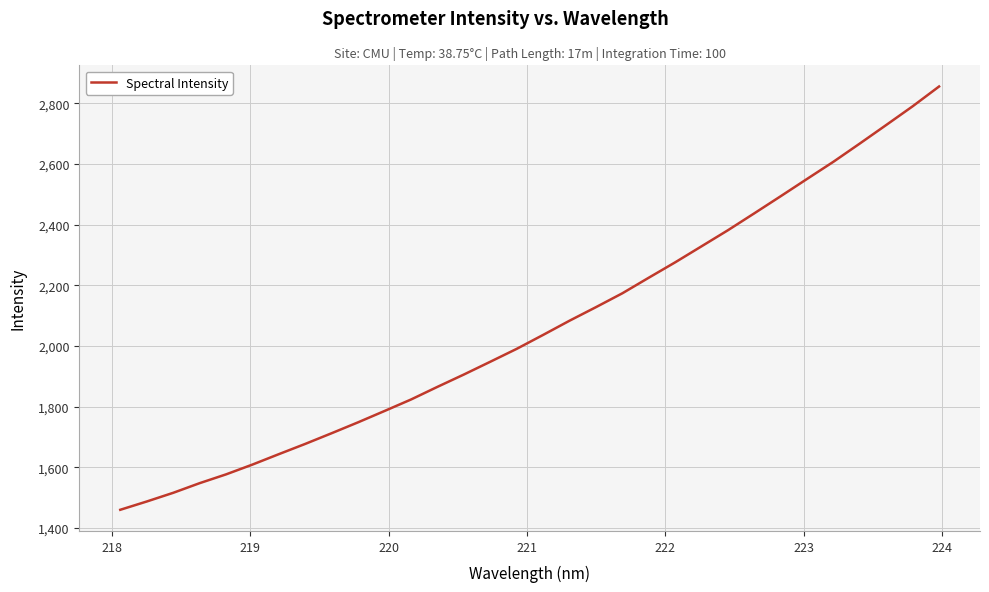

What is the smallest value displayed?

1460.3